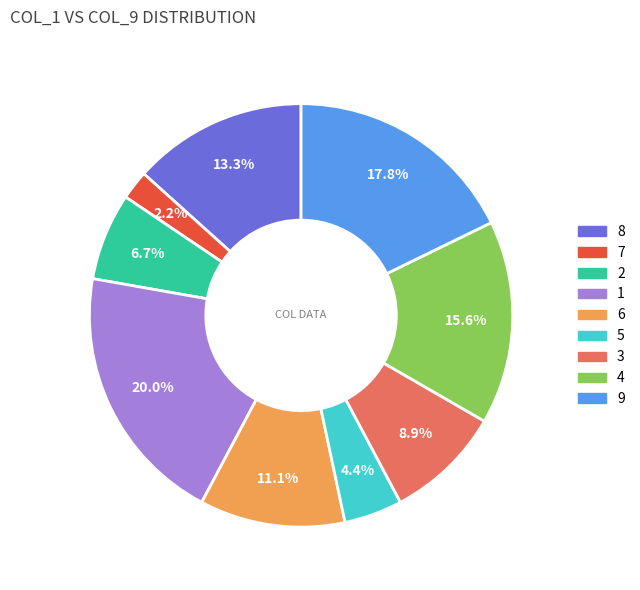

Which category has the biggest portion of the pie?

1